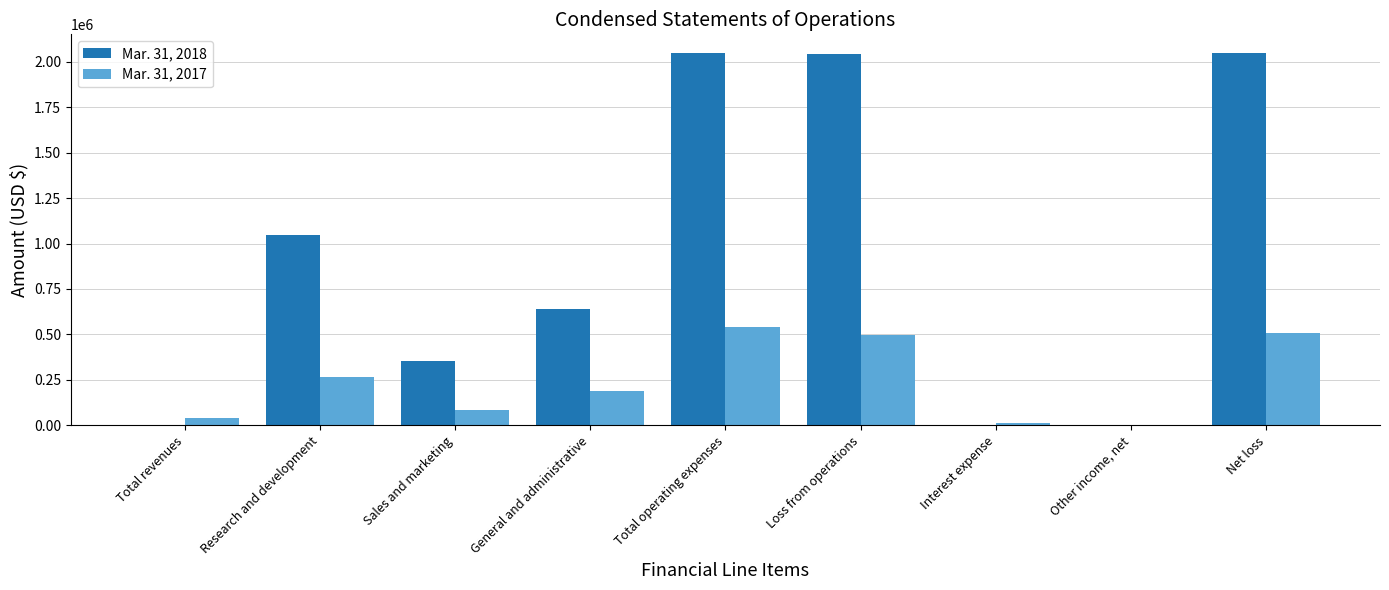

The value of Mar. 31, 2017 at Loss from operations is 499480. True or false?

True